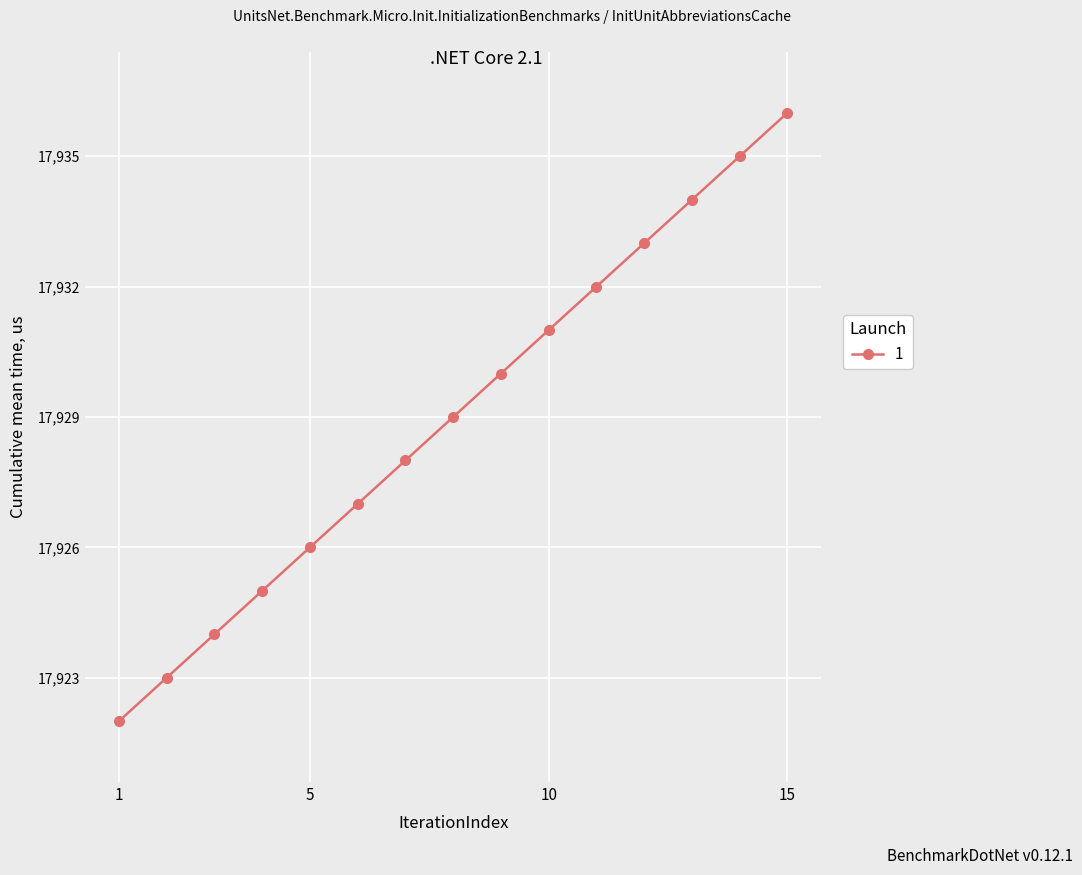

What is the difference between the second highest and minimum values?

13